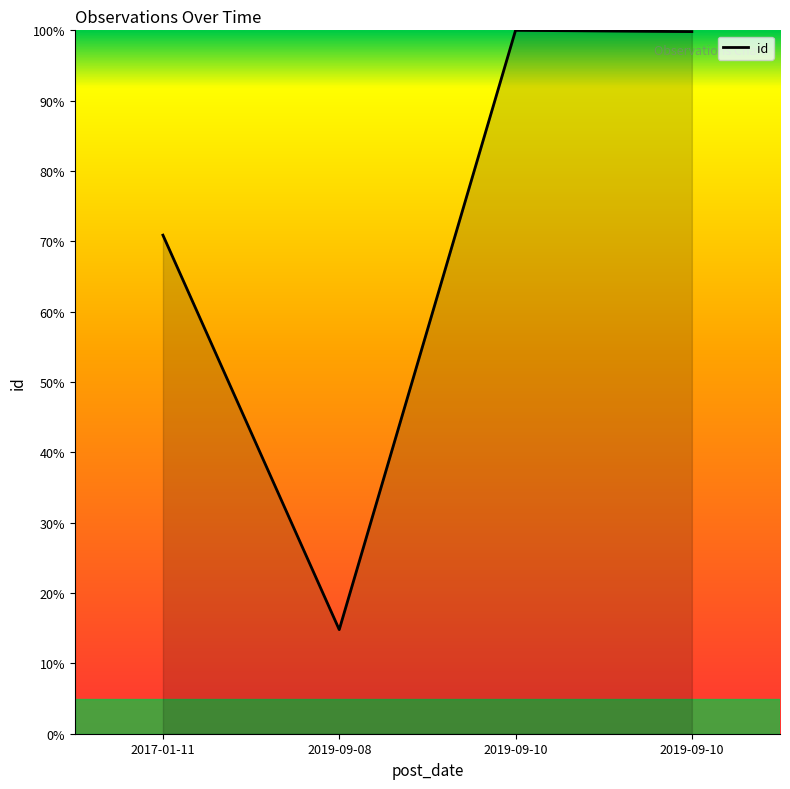

How many series are shown in this chart?

1